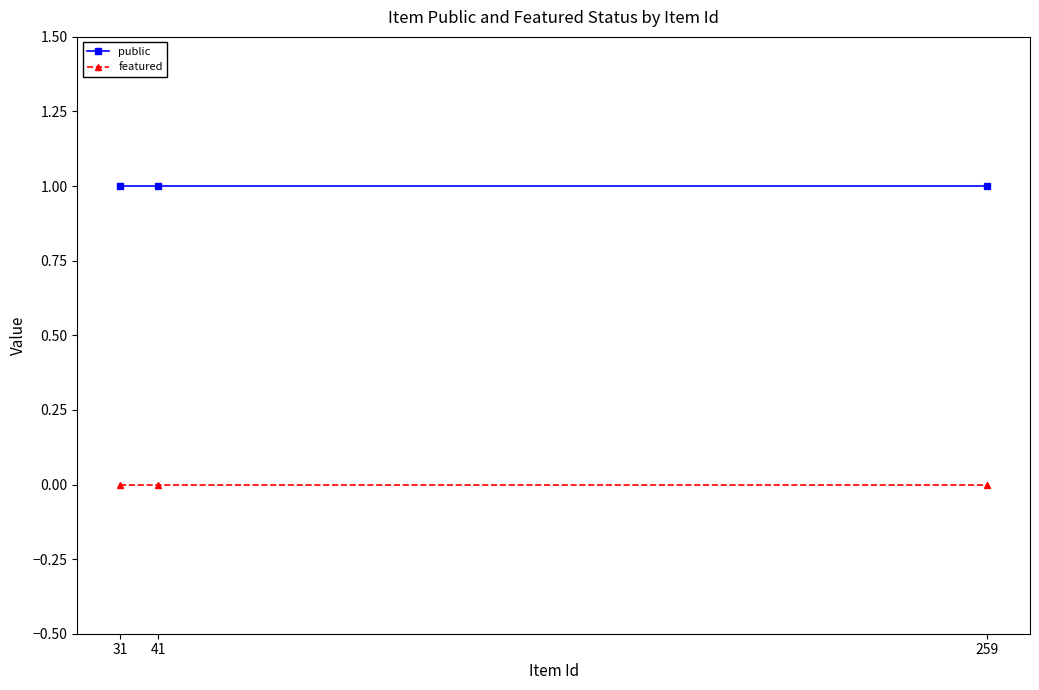

How many lines are shown in the chart?

2